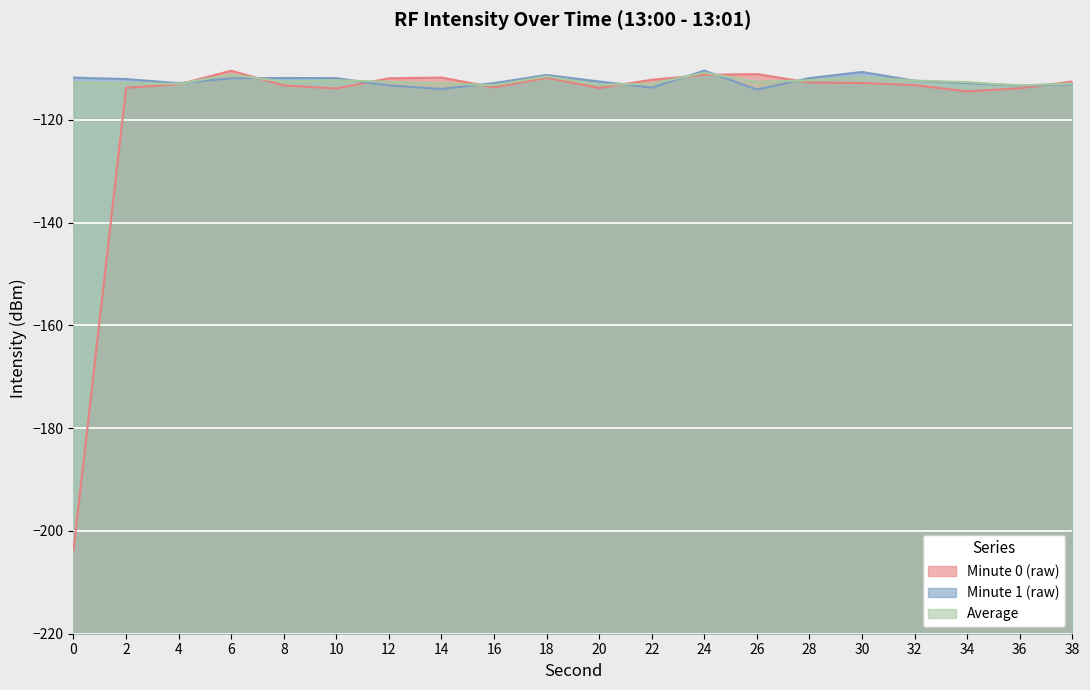

Reading left to right, what are all the values shown in this chart?

min0: -203.7	-113.8	-113.1	-110.5	-113.3	-113.9	-111.9	-111.8	-113.7	-111.8	-113.8	-112.2	-111.3	-111.1	-112.8	-112.8	-113.3	-114.5	-113.9	-112.6
min1: -111.8	-112.1	-112.9	-111.9	-111.9	-111.9	-113.3	-114.0	-112.9	-111.3	-112.6	-113.7	-110.4	-114.1	-111.9	-110.7	-112.4	-112.9	-113.4	-113.1
avg: -112.8	-112.9	-113.0	-111.2	-112.6	-112.3	-112.6	-112.9	-113.3	-111.6	-113.2	-113.0	-110.9	-112.6	-112.3	-111.8	-112.4	-112.7	-113.3	-113.0